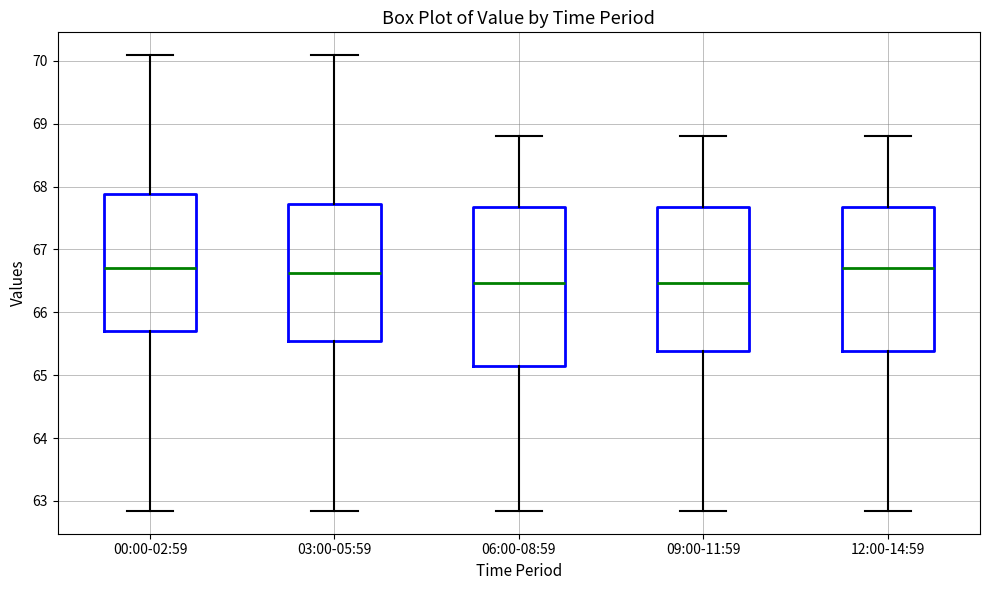

Which box is the tallest, from its lower edge to its upper edge?

06:00-08:59